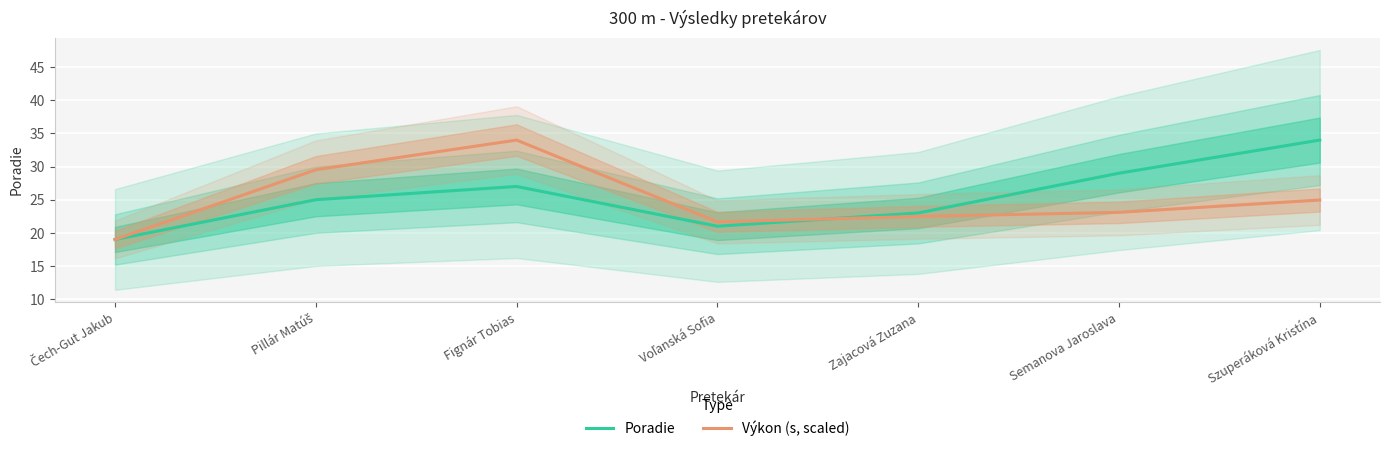

At which category is the sum across all series the highest?

Fignár Tobias